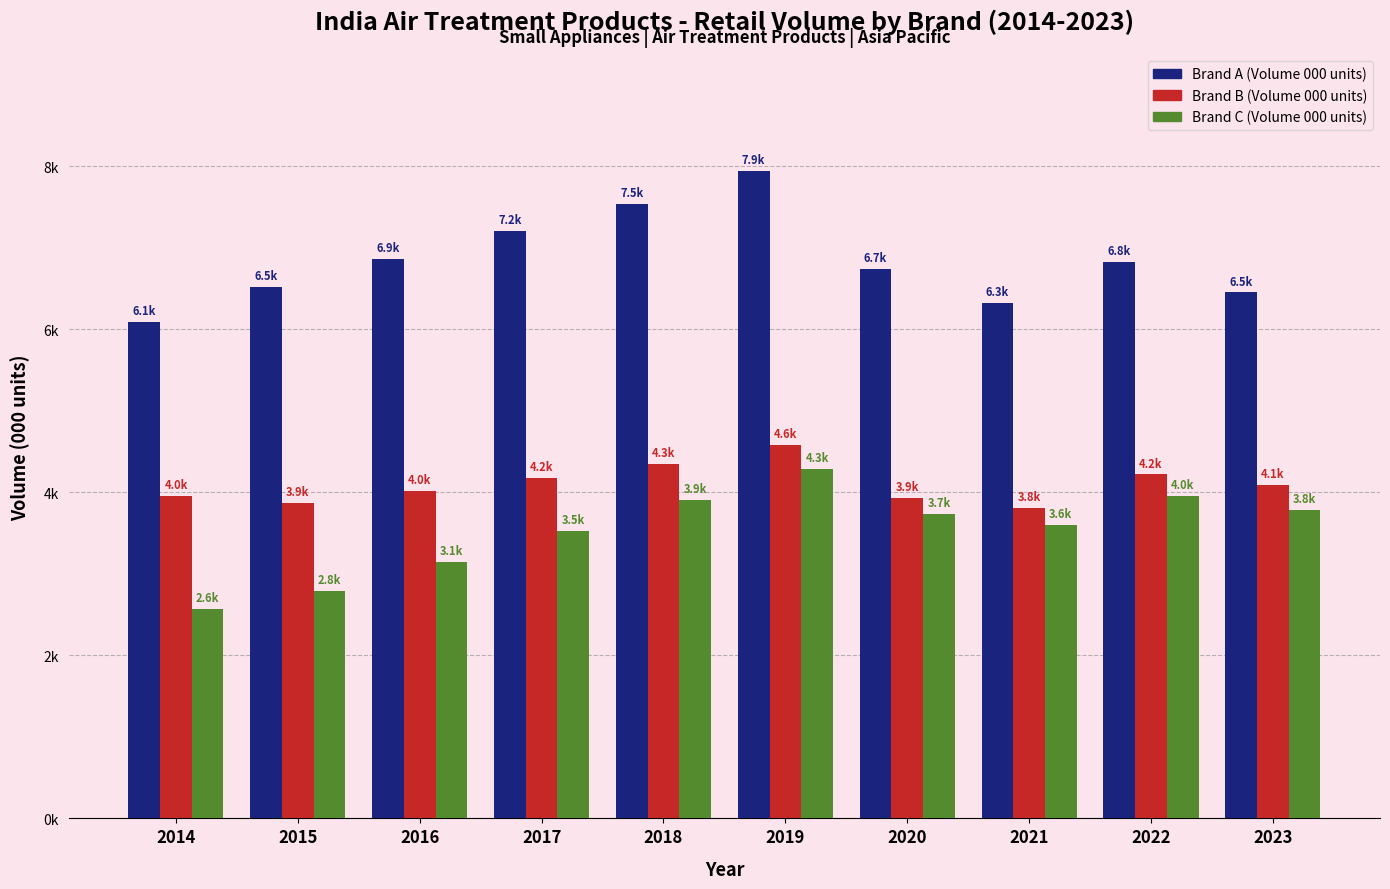

Which series changed the most between 2014 and 2017?

Brand A (Volume 000 units)